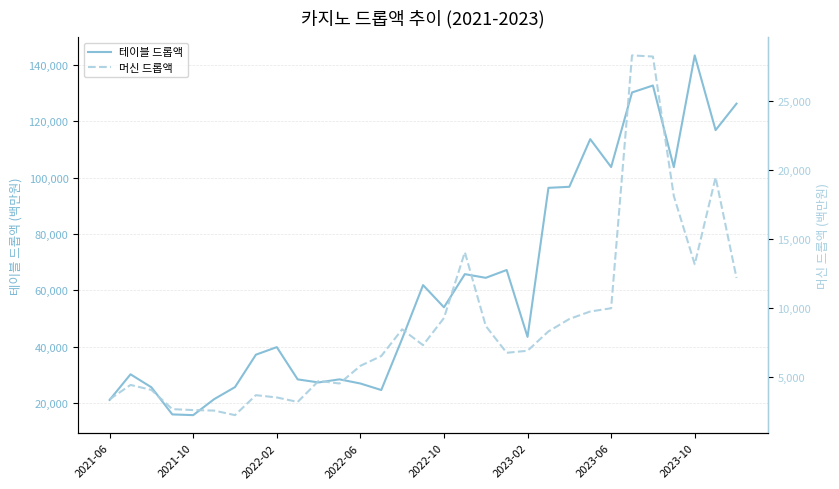

In 테이블 드롭액, how many points are lower than both neighbors (excluding endpoints)?

9